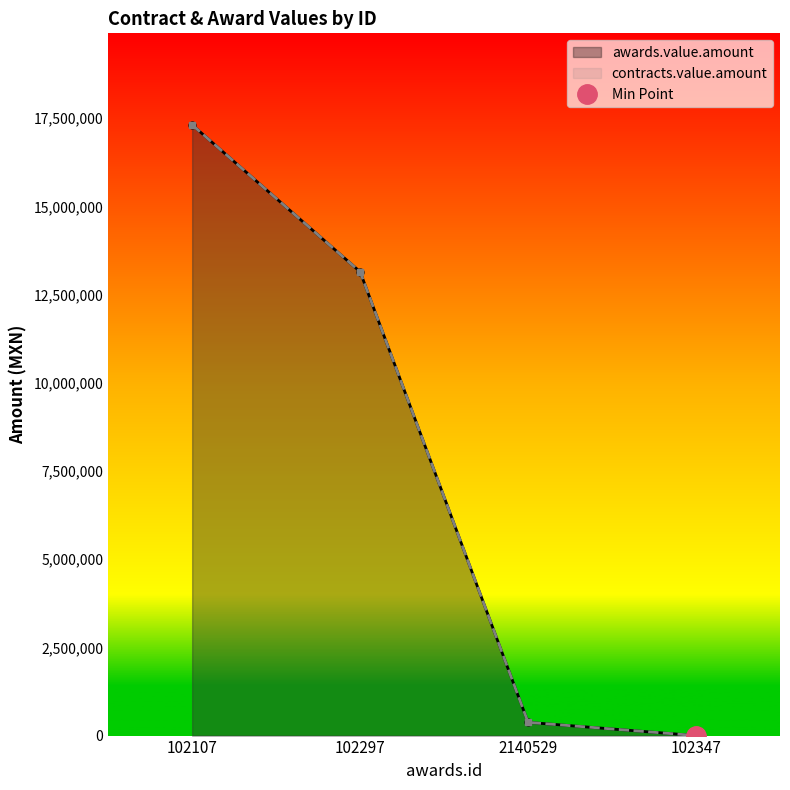

What position from the left is 102347?

4